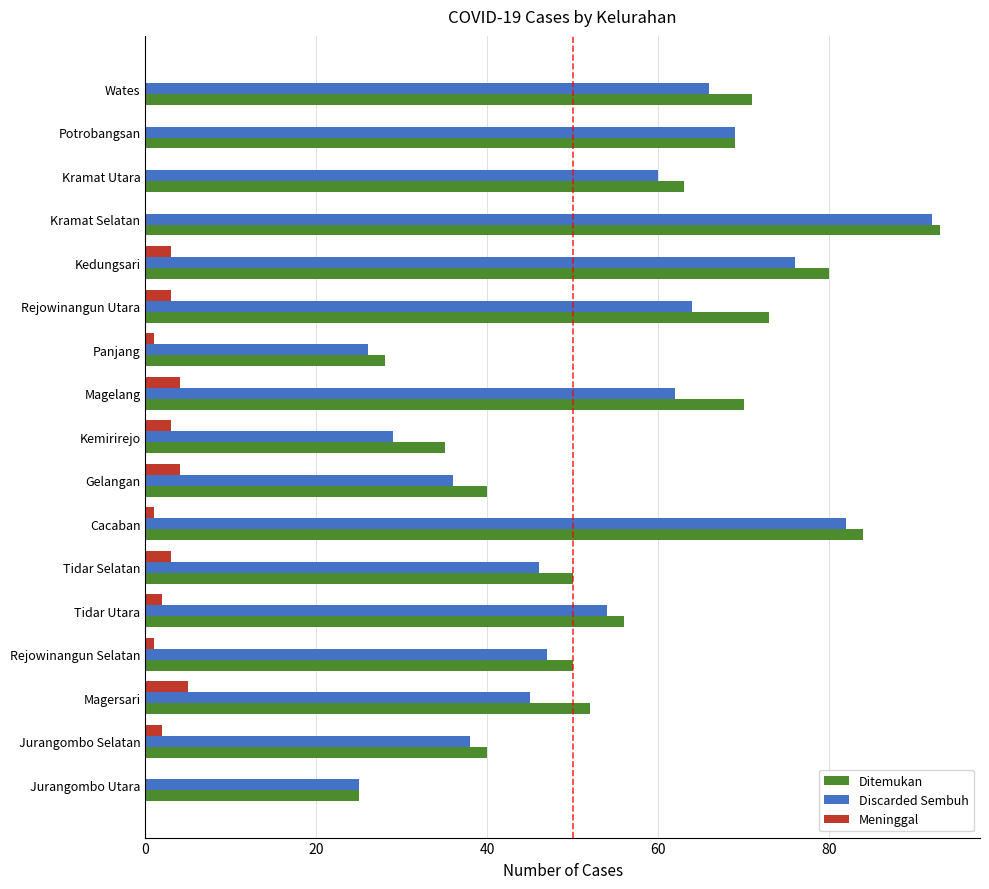

The Discarded Sembuh series shows 39 at Panjang. True or false?

False